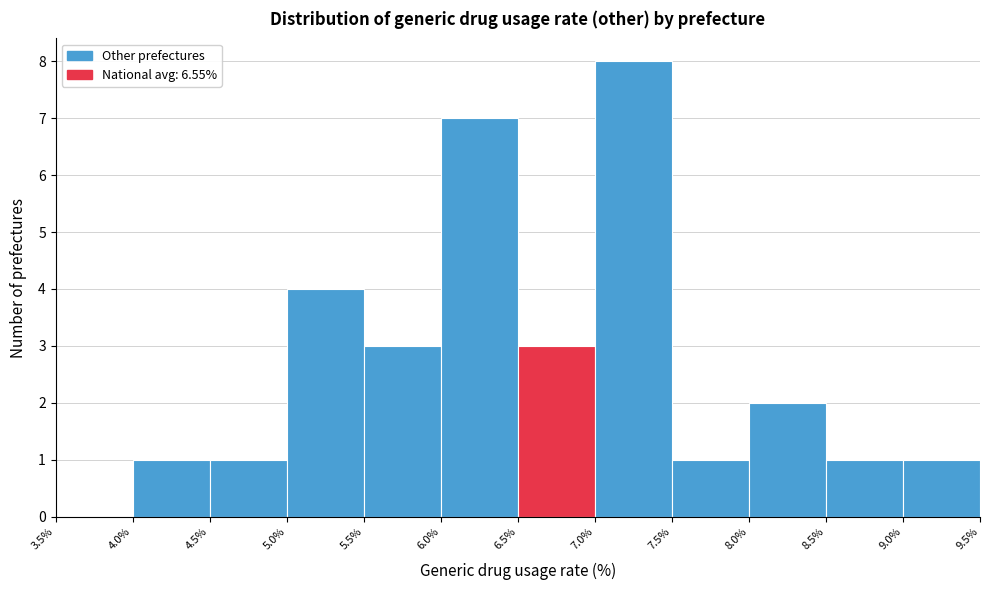

Reading left to right, transcribe this chart: for each bar, give the range it covers on the x-axis and its height. The values are not printed on the chart, so give them approximately, as read against the axis.

3.5% to 4.0%: 0
4.0% to 4.5%: 1
4.5% to 5.0%: 1
5.0% to 5.5%: 4
5.5% to 6.0%: 3
6.0% to 6.5%: 7
6.5% to 7.0%: 3
7.0% to 7.5%: 8
7.5% to 8.0%: 1
8.0% to 8.5%: 2
8.5% to 9.0%: 1
9.0% to 9.5%: 1